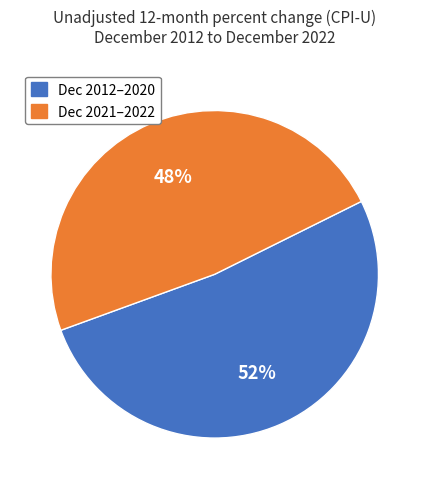

Count the number of slices in the pie.

2